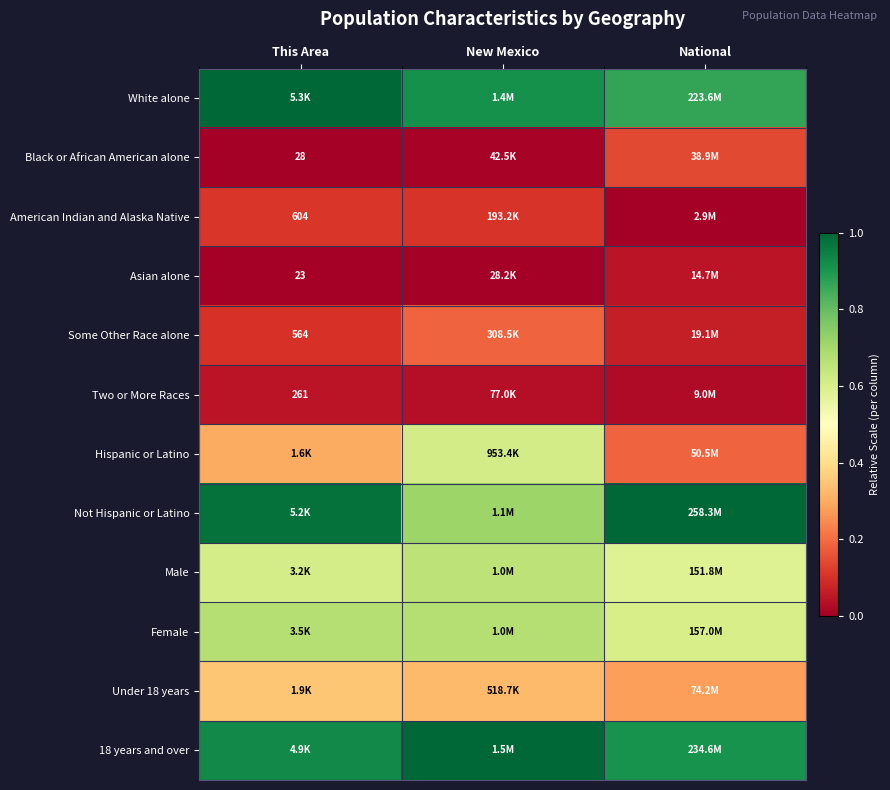

Is it true that Black or African American alone equals 0.0 at This Area?

False